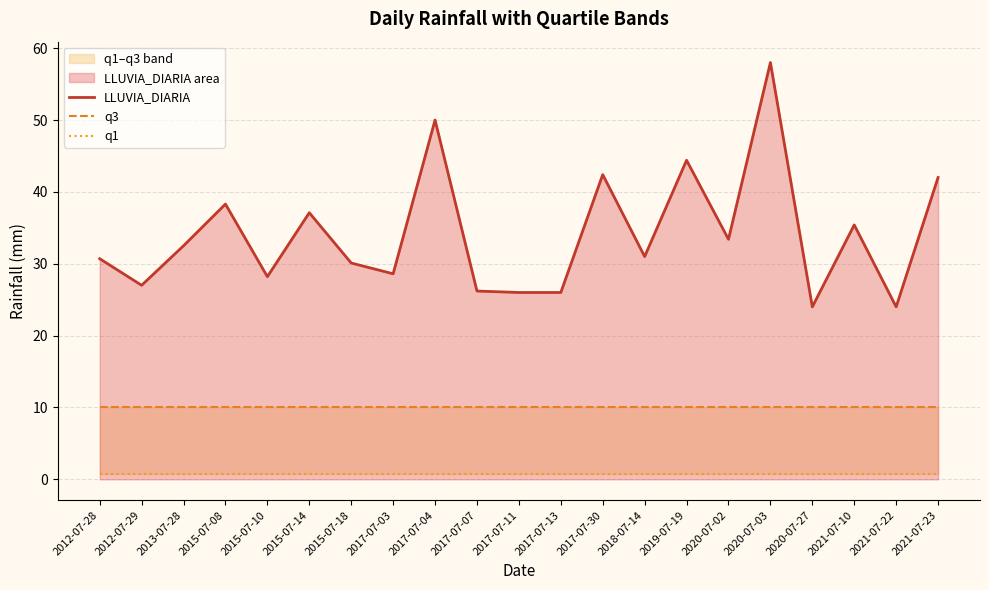

Where is LLUVIA_DIARIA nearest to the value 41?

2021-07-23